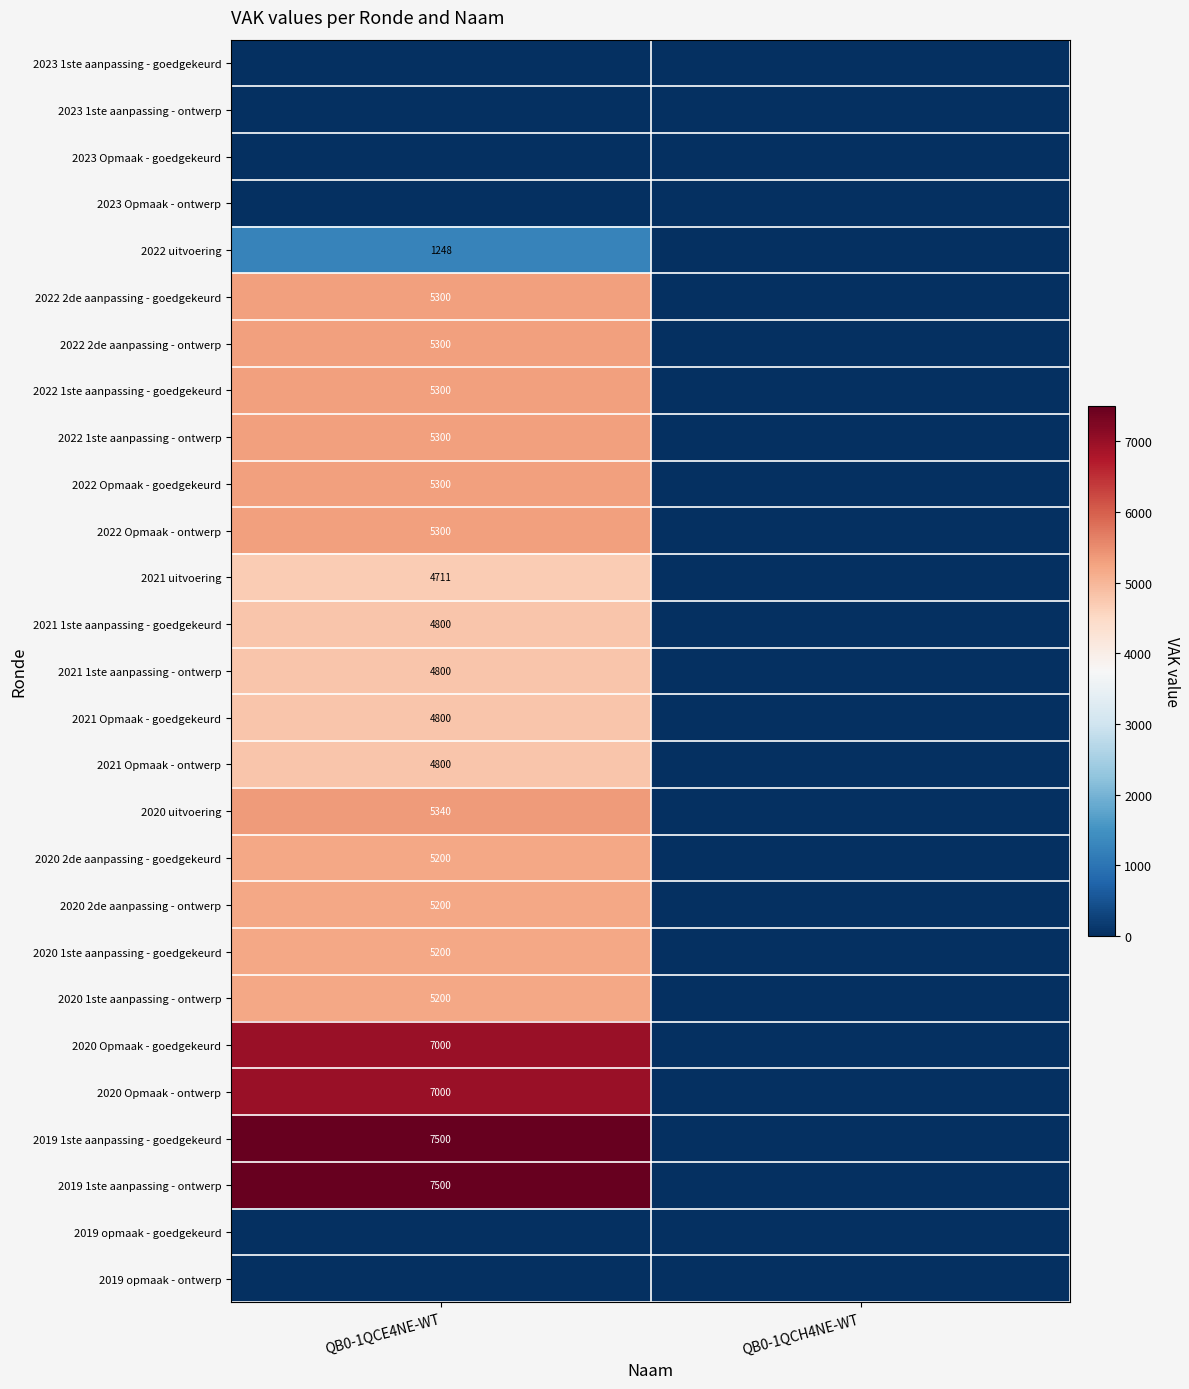

True or false: 2020 2de aanpassing - ontwerp has a value of 5200 at QB0-1QCE4NE-WT.

True